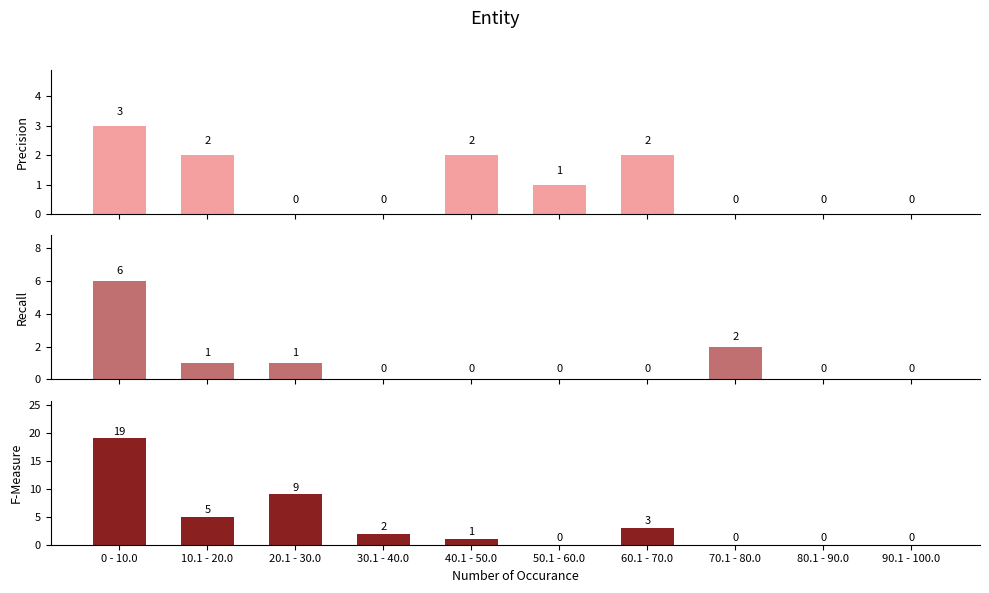

How many Precision values are between 0 and 2?

9